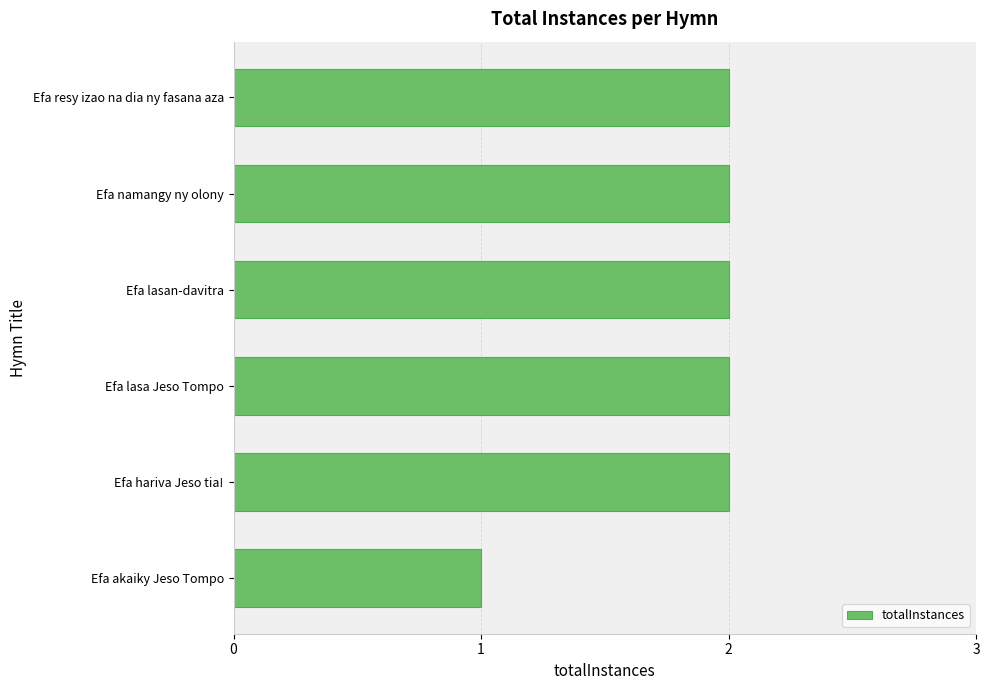

What is the ratio of the value at Efa lasan-davitra to the value at Efa hariva Jeso tia!?

1.0